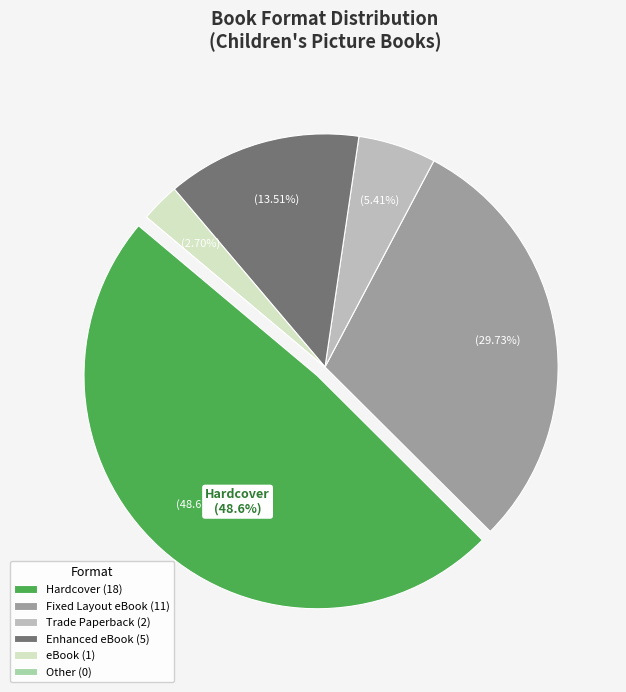

Is there any slice that represents more than half of the pie?

No